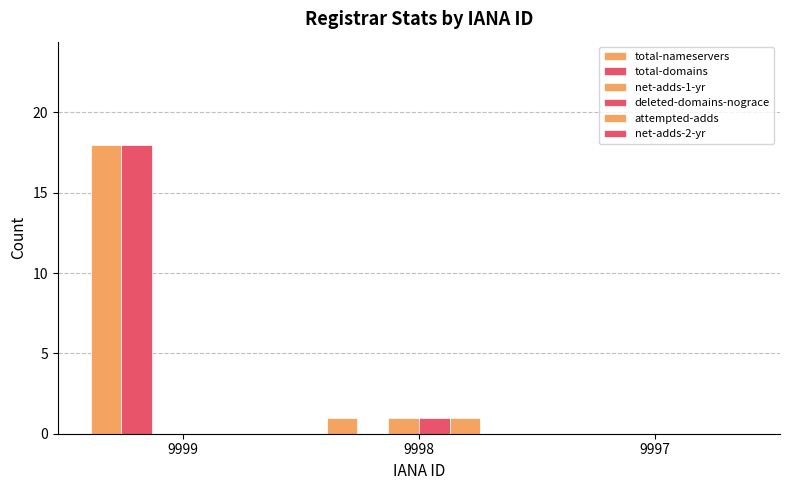

Is it true that net-adds-1-yr equals 1 at 9998?

True